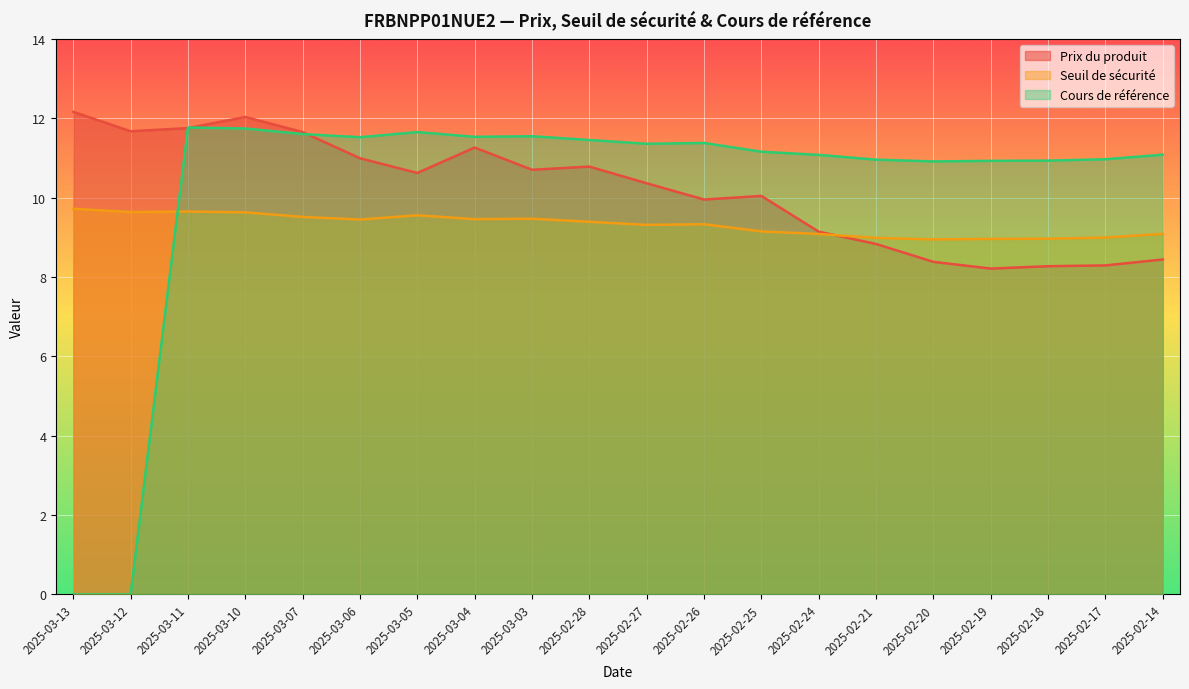

What is the sum of all Prix du produit values?

203.5